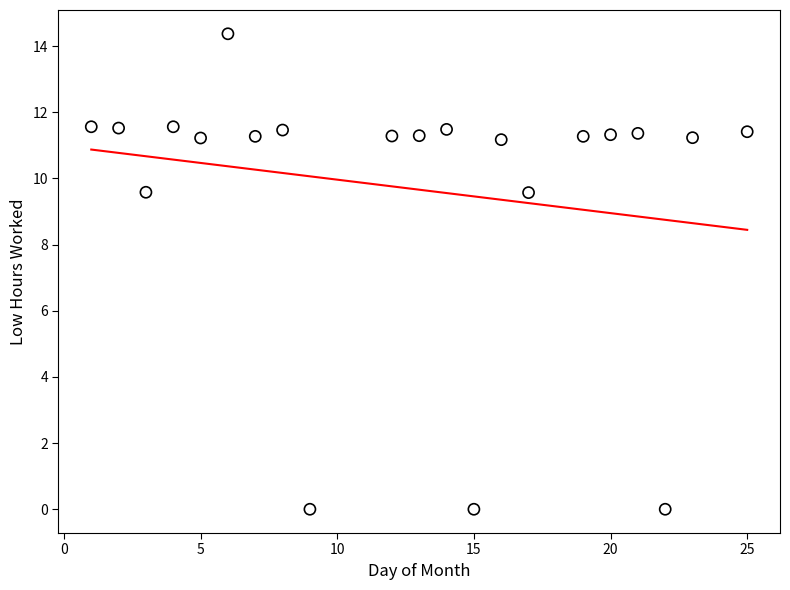

What is the range of Y values (max minus min)?

14.4